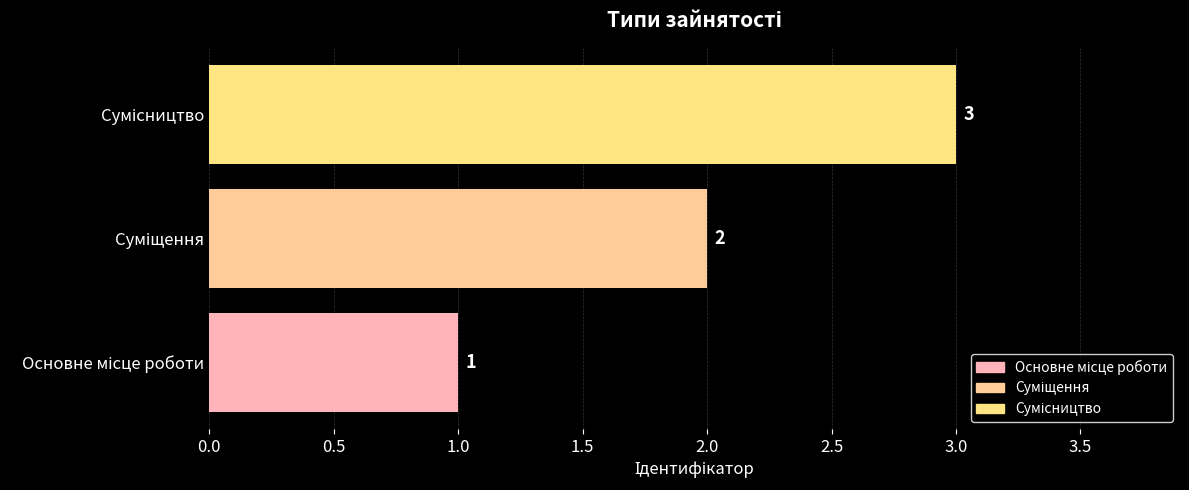

How many values are between 1 and 3?

3